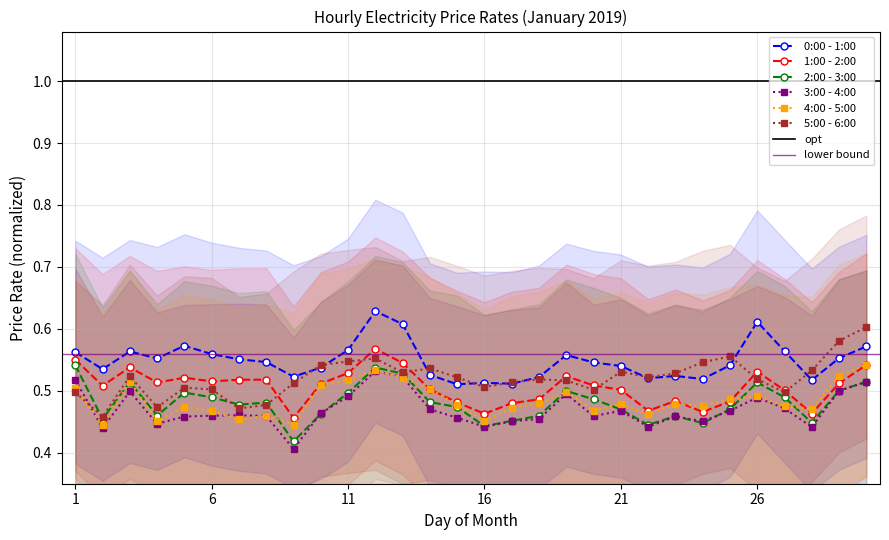

Rank the categories by 1:00 - 2:00 value from lowest to highest.

9, 16, 28, 24, 22, 17, 15, 25, 23, 18, 27, 21, 14, 2, 20, 10, 29, 4, 6, 7, 8, 5, 19, 11, 26, 3, 30, 13, 1, 12